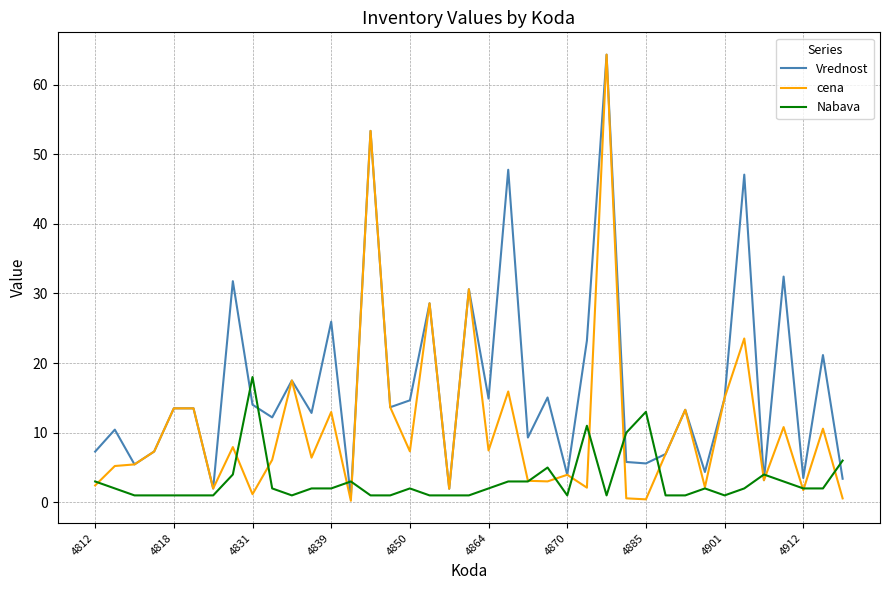

Which series has the widest spread of values?

cena